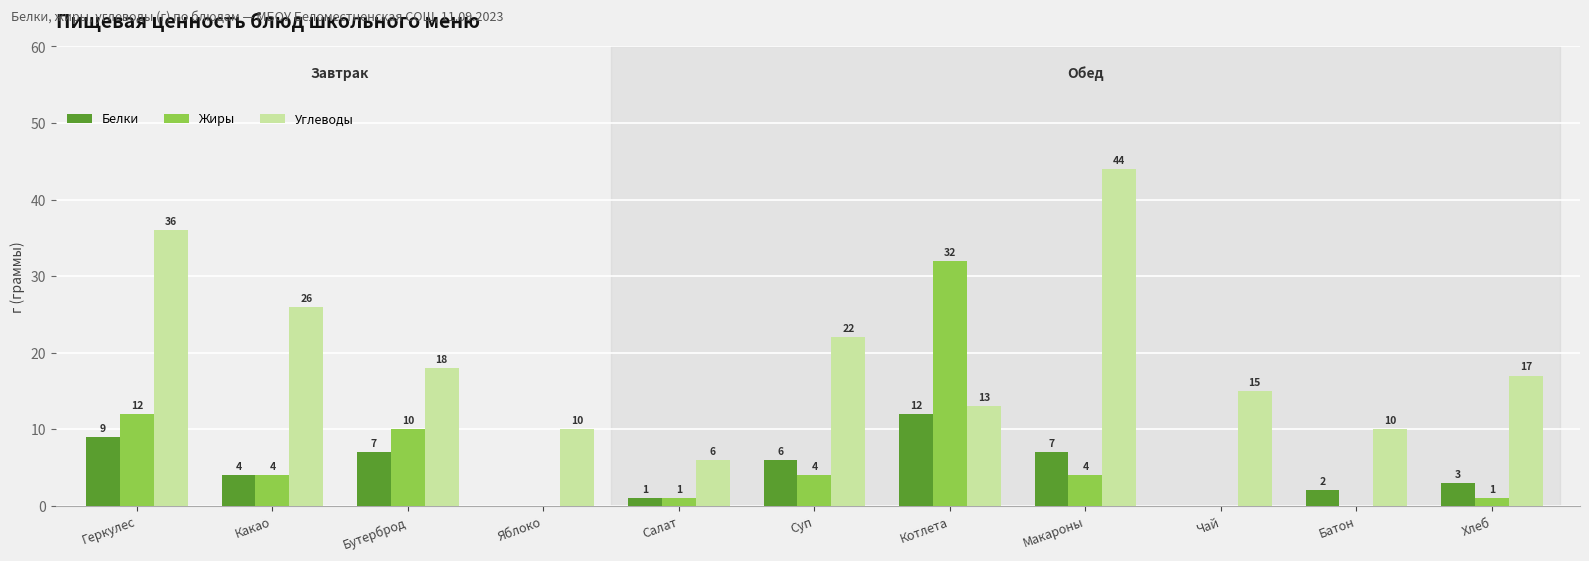

What are all the series names shown in the legend?

Белки, Жиры, Углеводы